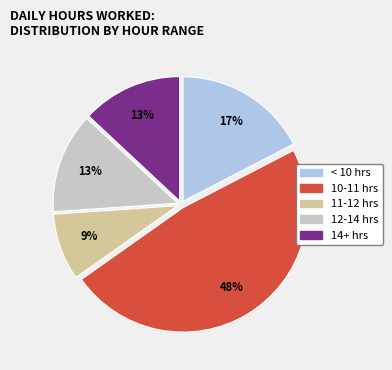

To the nearest percent, what is the average slice percentage?

20%